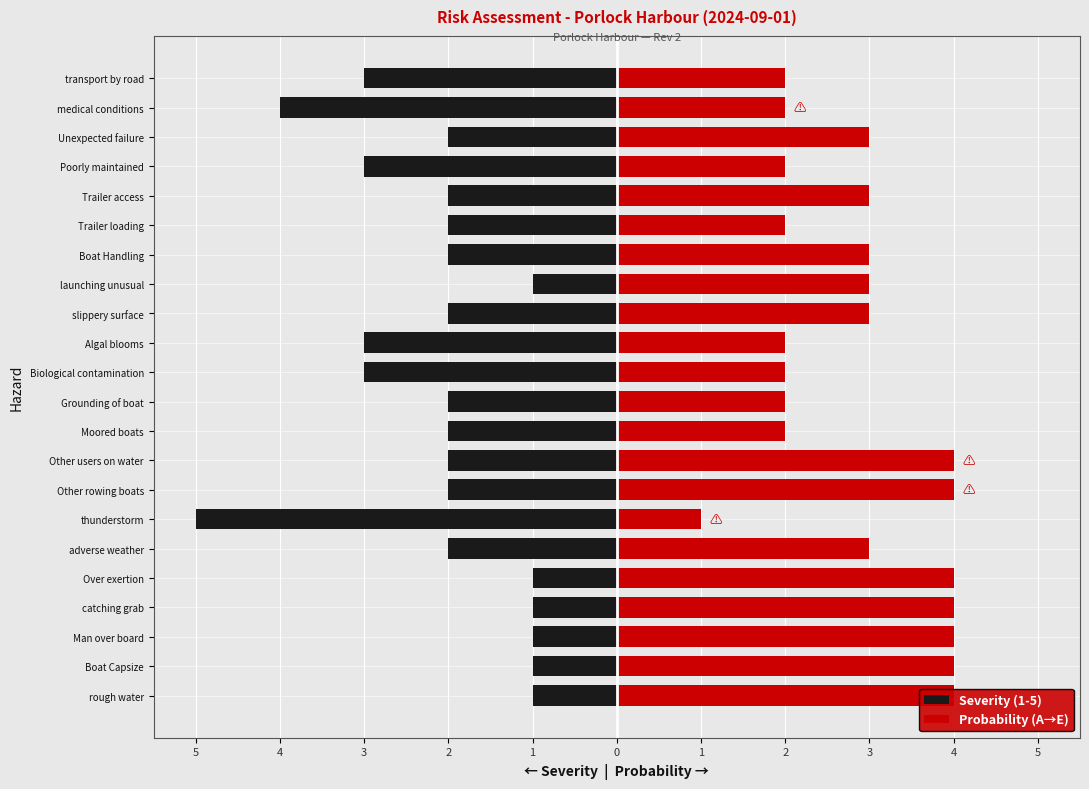

Read the Probability (A→E) value at Other users on water.

4